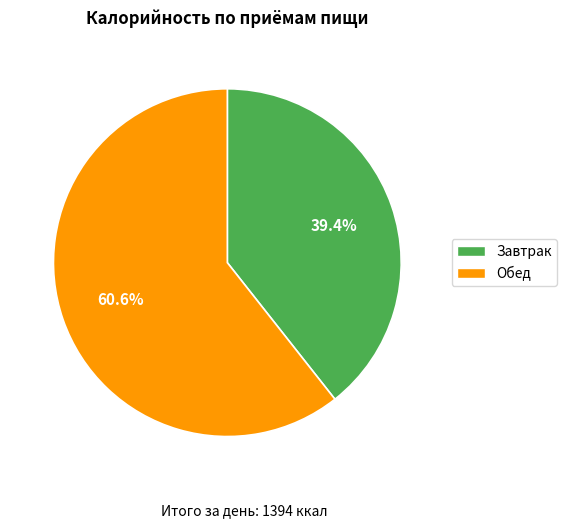

To the nearest percent, what is the difference between the Обед and Завтрак slice percentages?

21%